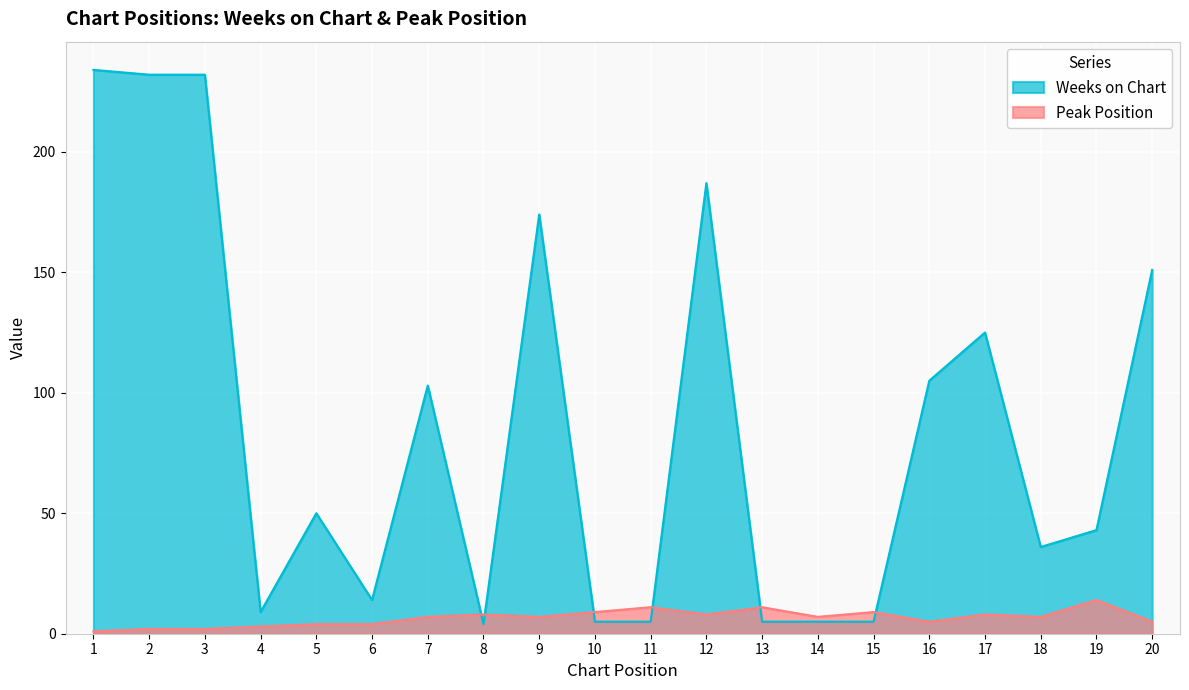

At which label does Weeks on Chart reach its minimum?

8